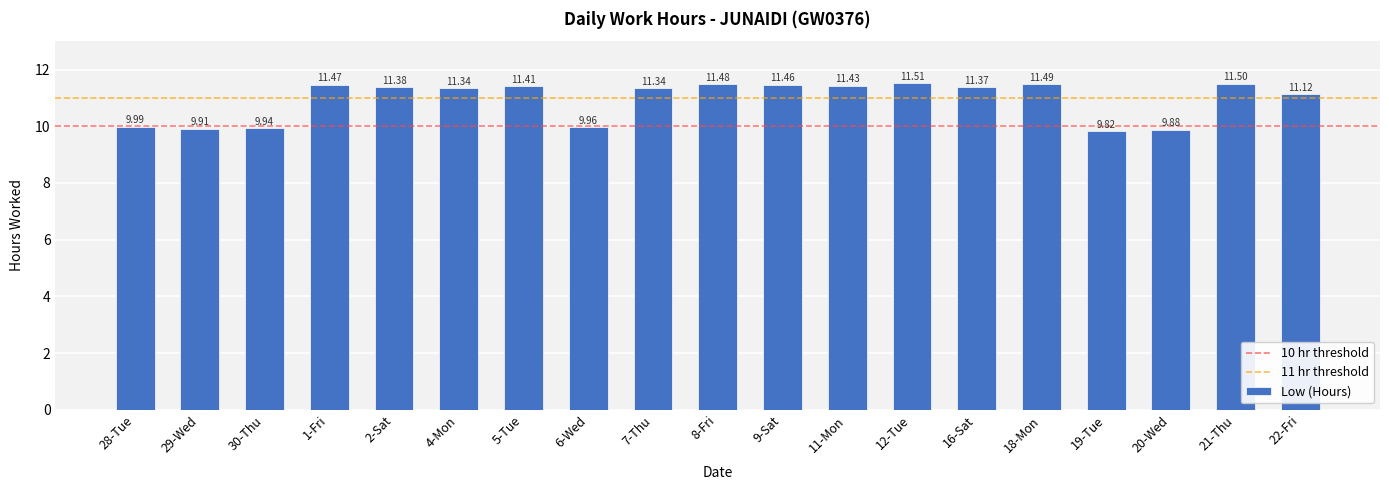

Does the chart contain stacked bars?

No